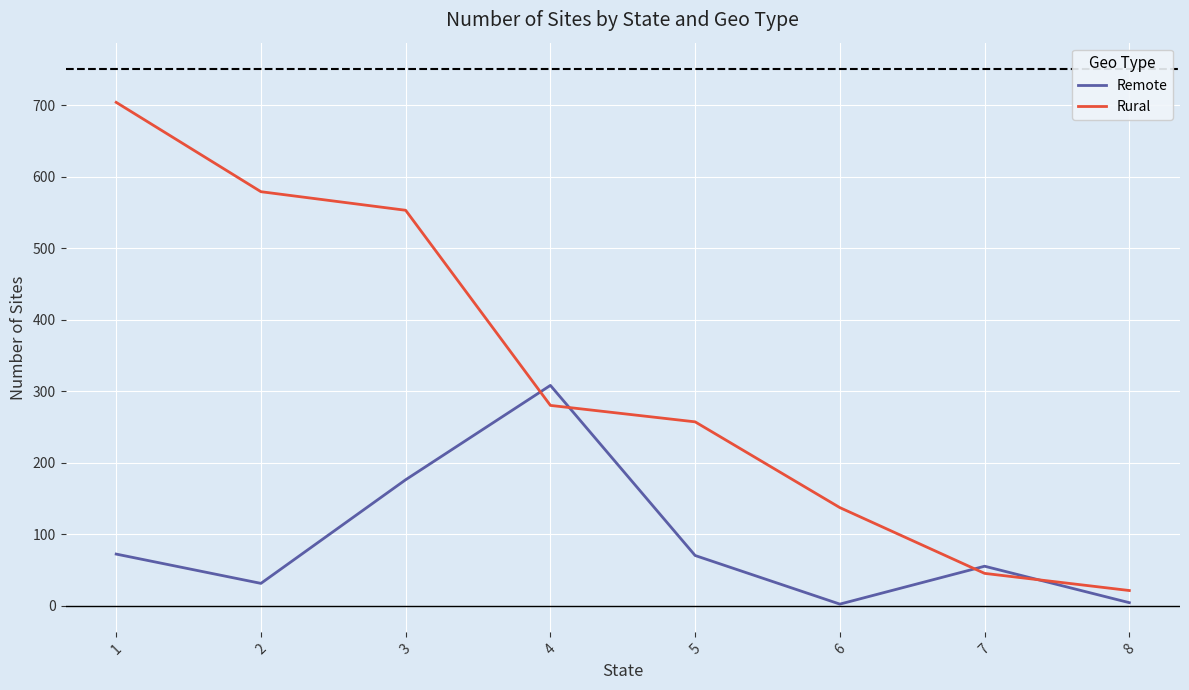

What is the sum of the Rural values at 7 and 3?

598